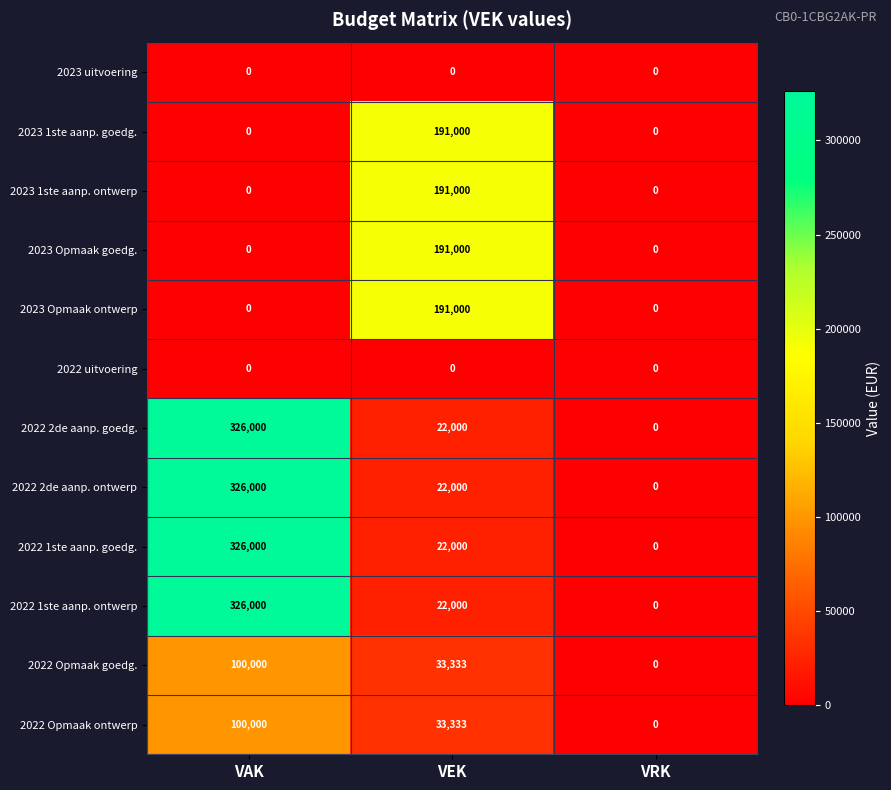

What is the average value of the 2022 1ste aanp. goedg. series?

116000